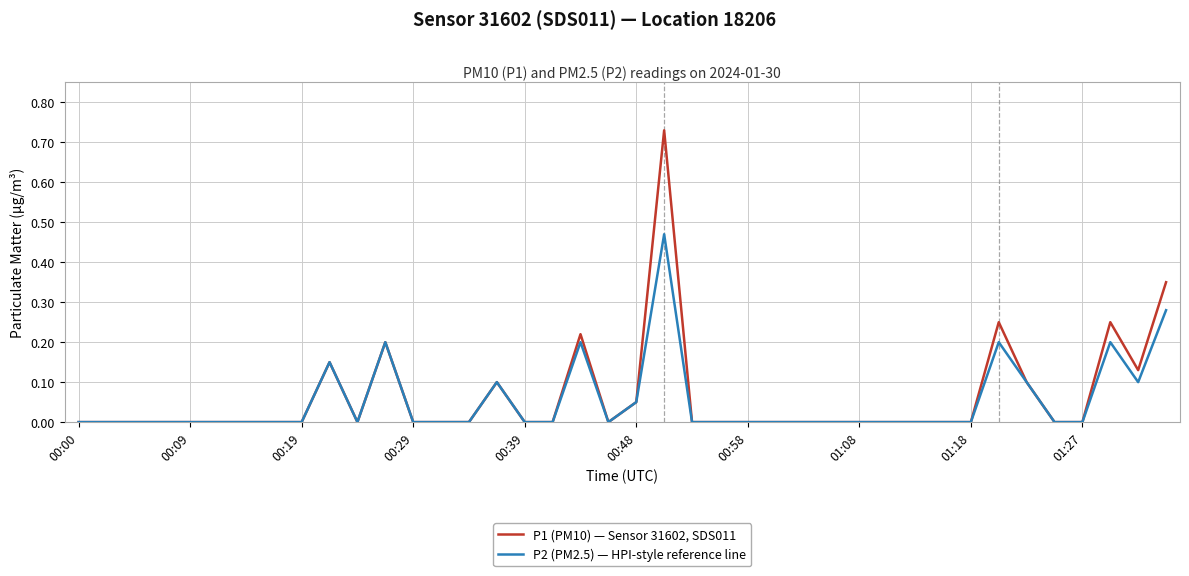

How many P2 (PM2.5) — HPI-style reference line values are between 0 and 1?

40